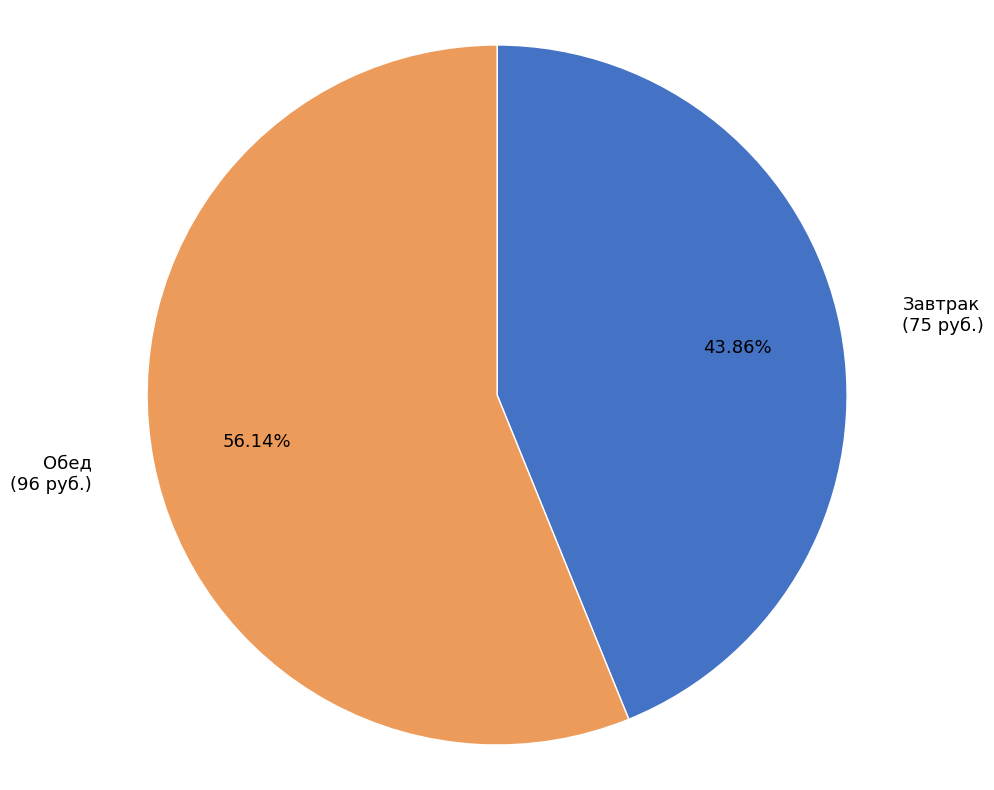

Does any single category account for the majority?

Yes